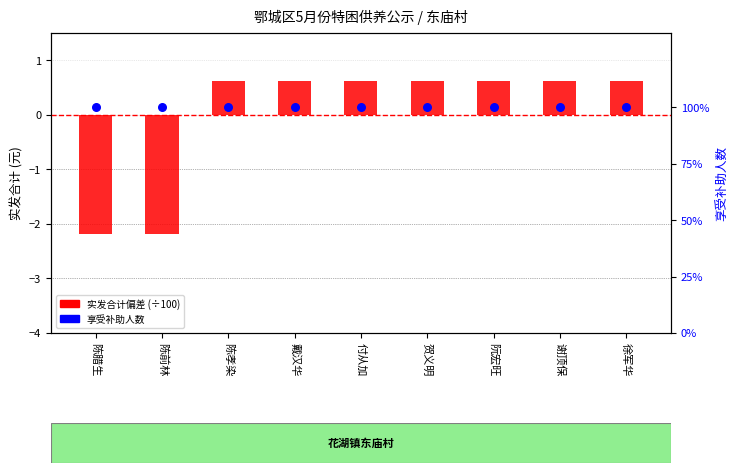

Which series has the widest spread of Y values?

实发合计偏差 (÷100)